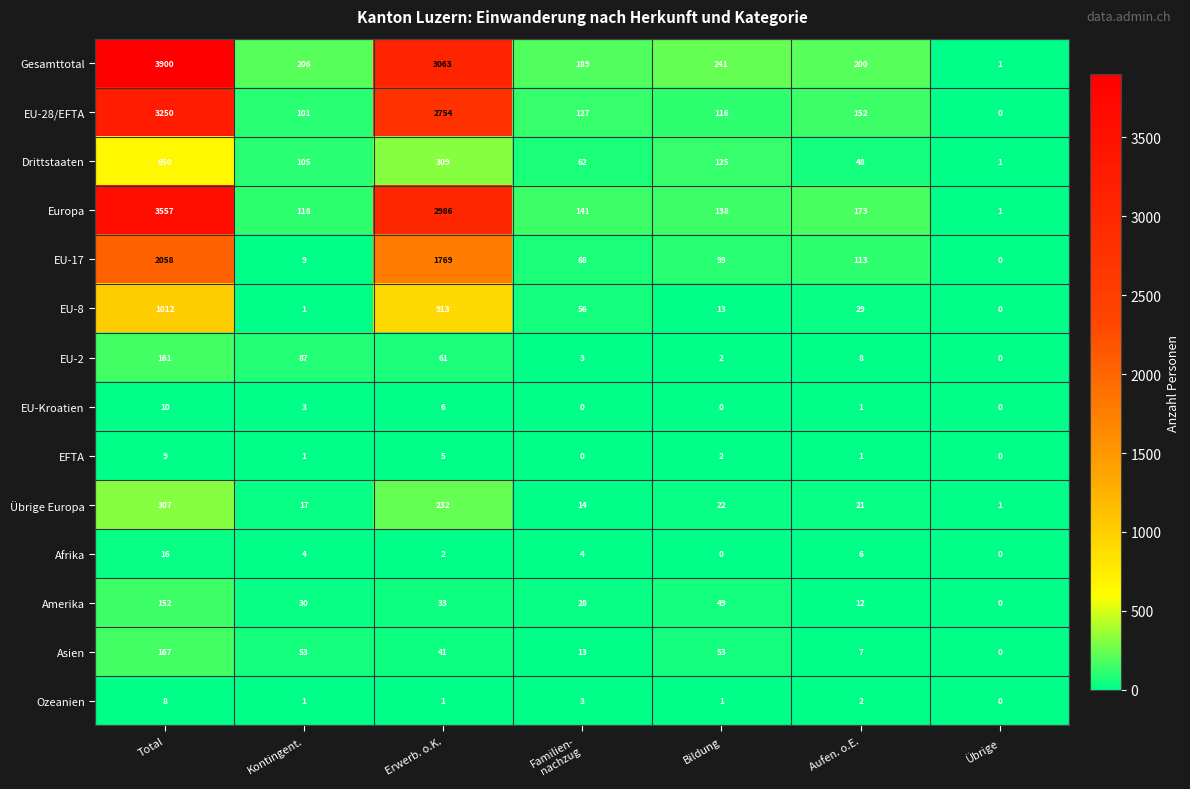

How many values in EFTA are above zero?

5